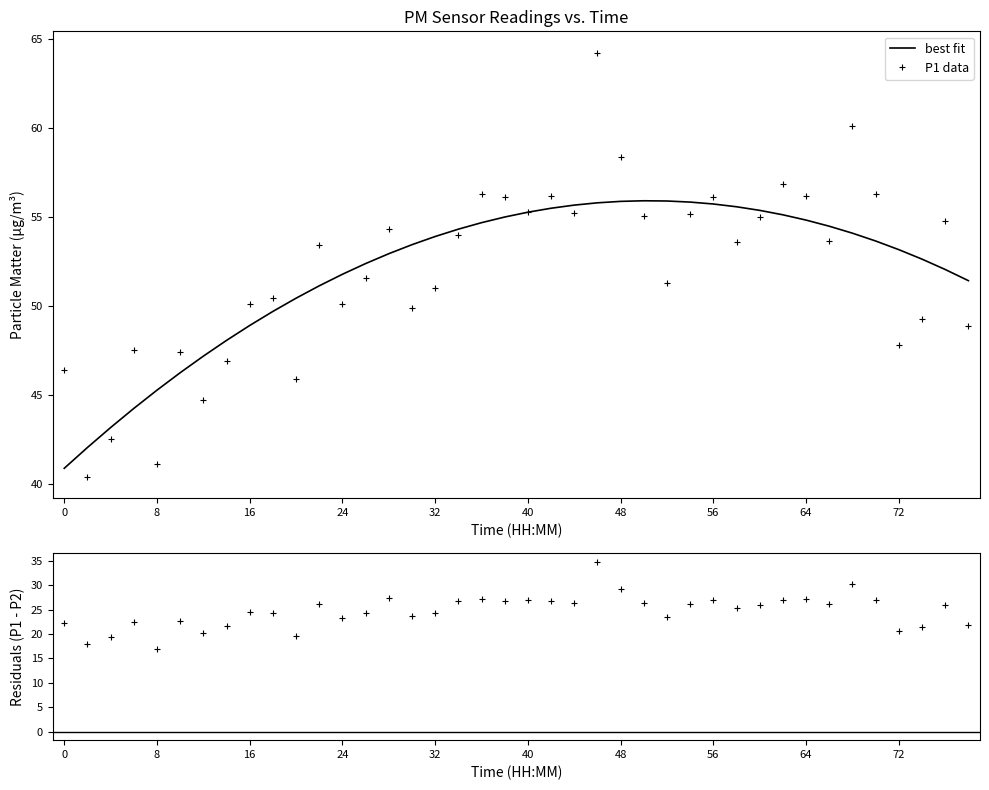

Approximately how many times larger is the value at 01:33 compared to 00:22?

1.1